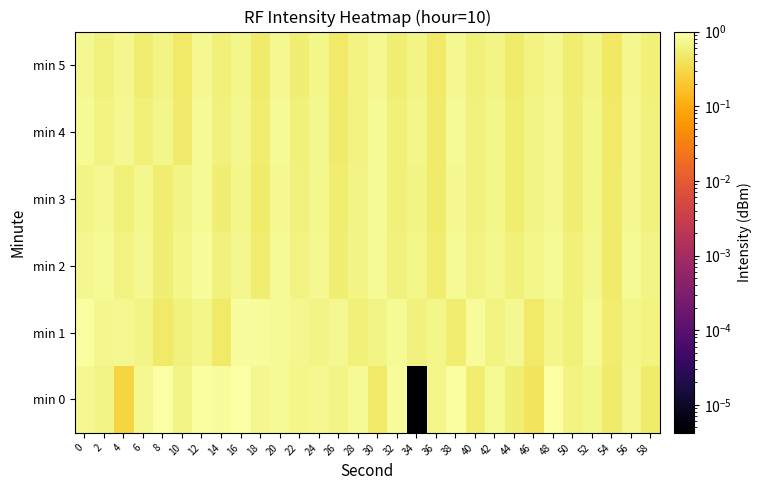

At which category is the sum across all series the highest?

12